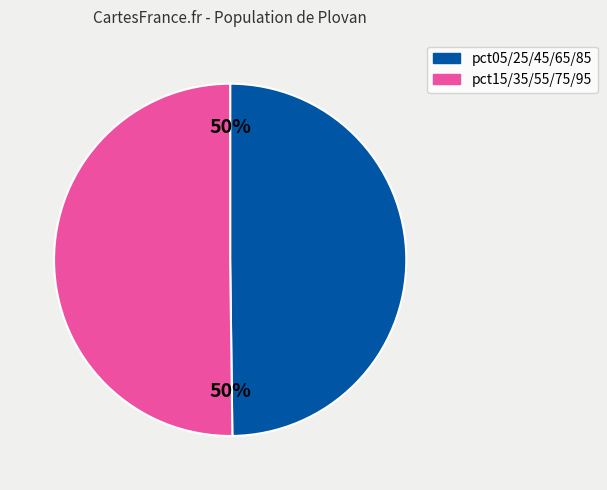

To the nearest percent, what is the average slice percentage?

50%